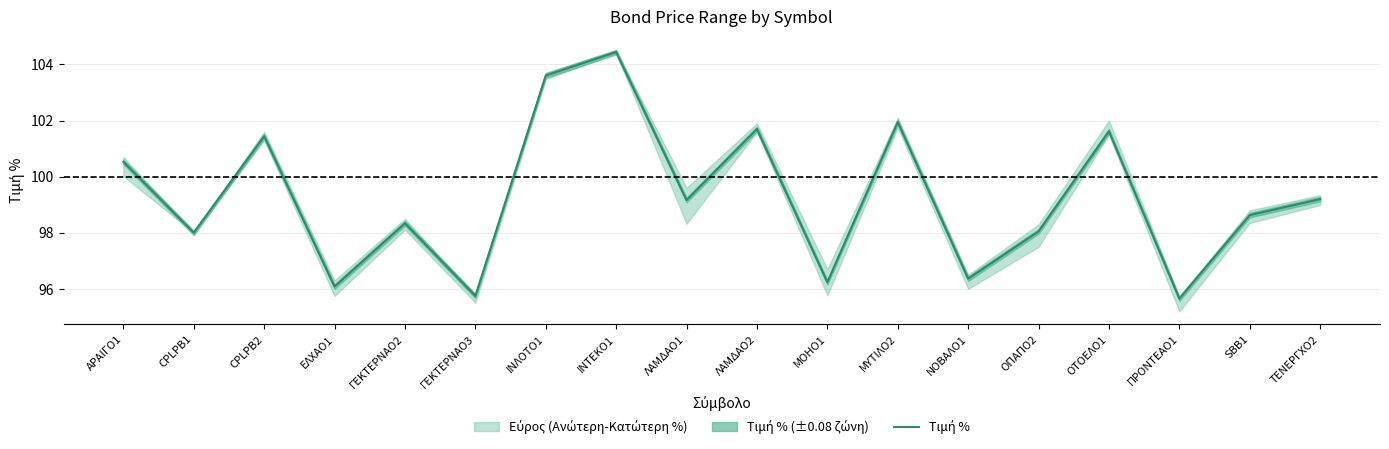

At which label is the value closest to 100?

ΑΡΑΙΓΟ1